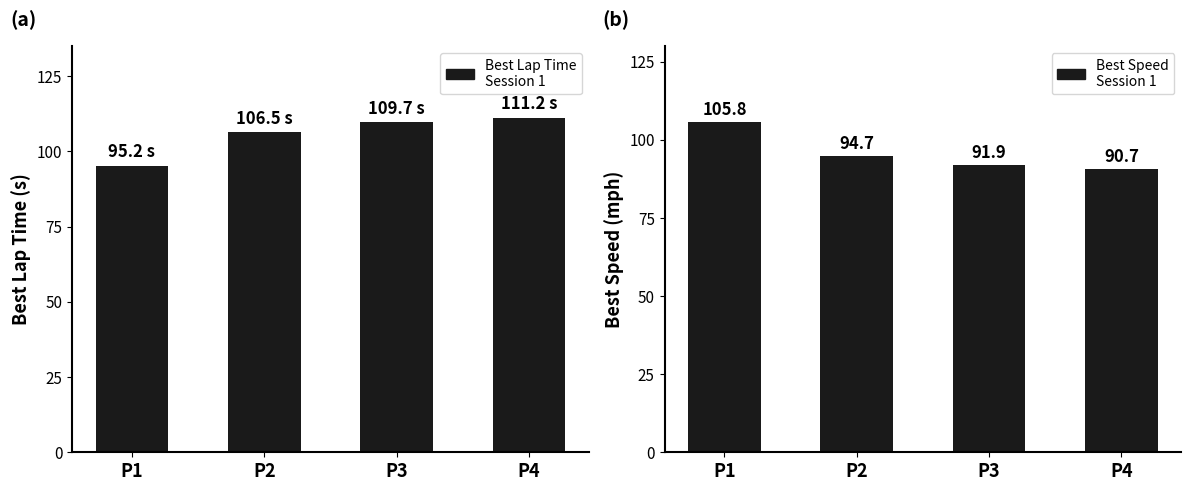

Reading right to left, extract all data points from this chart.

Best Lap Time: P4=111.2	P3=109.7	P2=106.5	P1=95.2
Best Speed: P4=90.7	P3=91.9	P2=94.7	P1=105.8